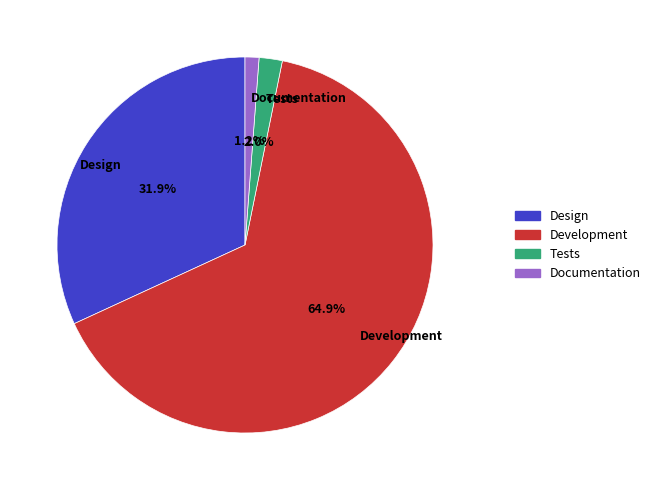

To the nearest percent, what is the combined percentage of Design and Documentation?

33%